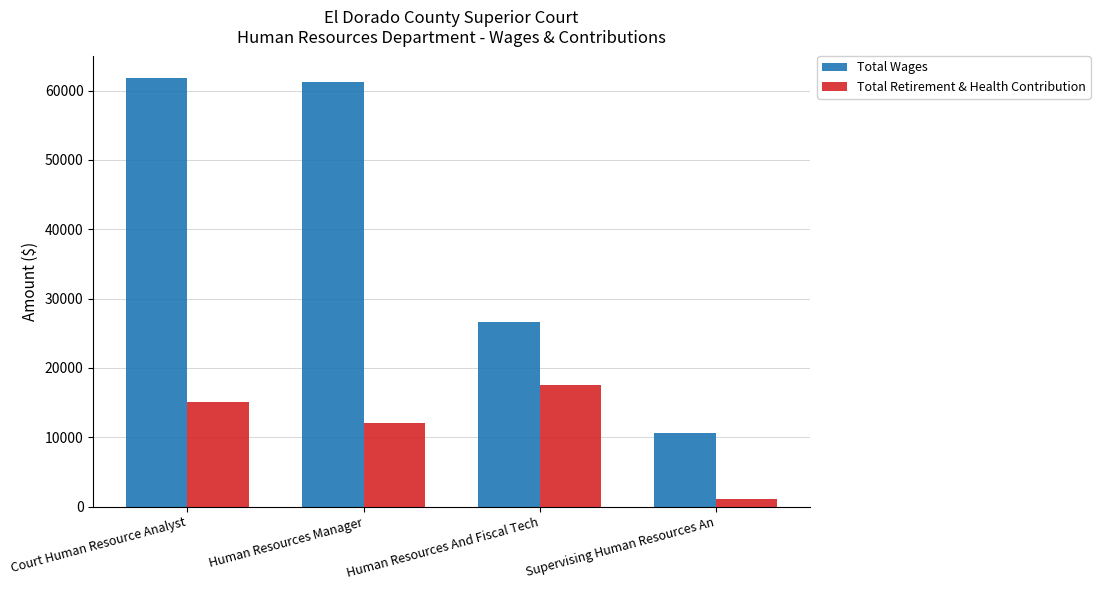

What is the difference between the second highest and second lowest values in the Total Retirement & Health Contribution series?

2984